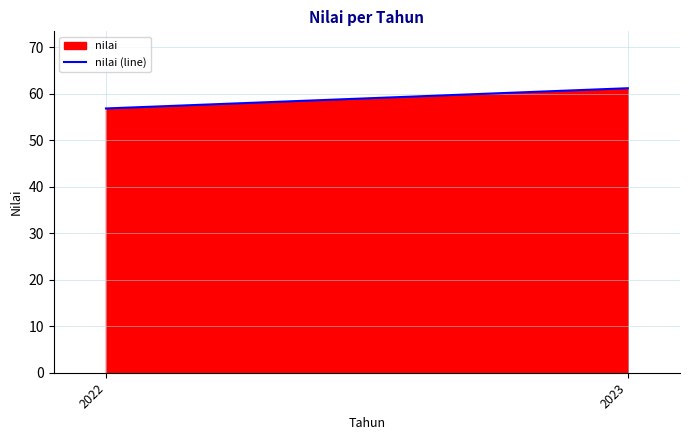

How many lines are shown in the chart?

1